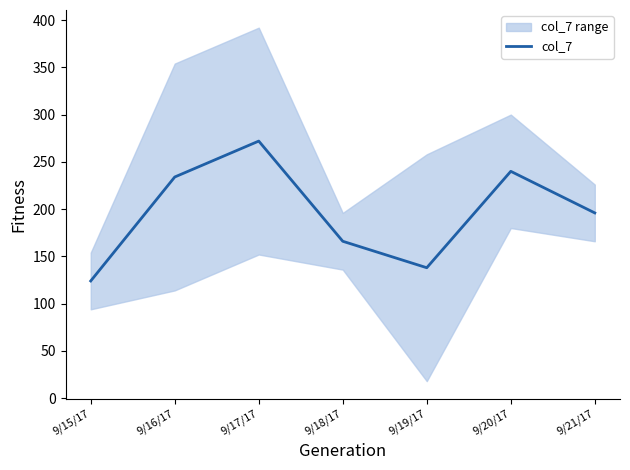

What is the change in value from 9/20/17 to 9/21/17?

-44